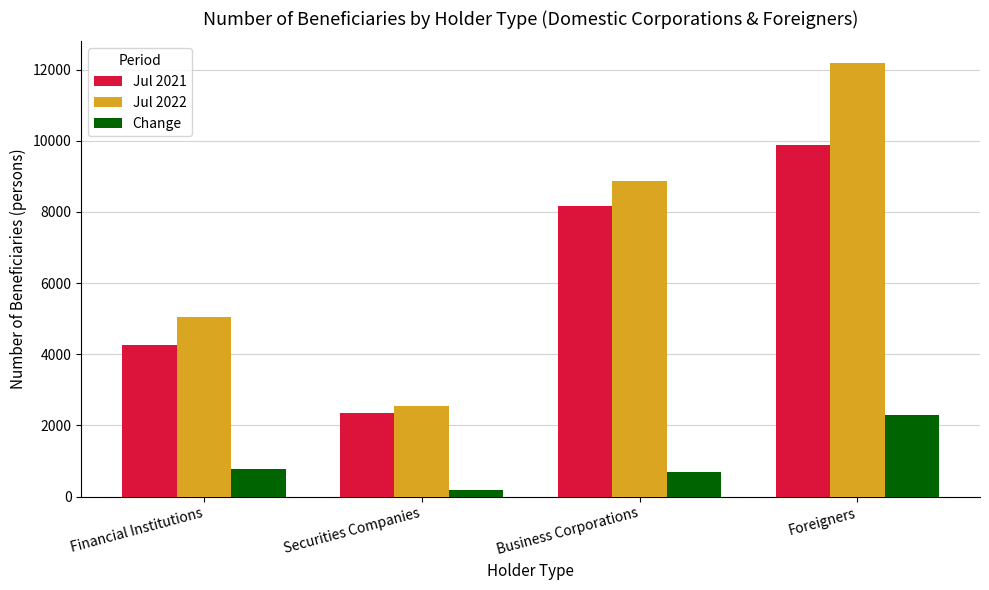

How many bars are there in total?

12